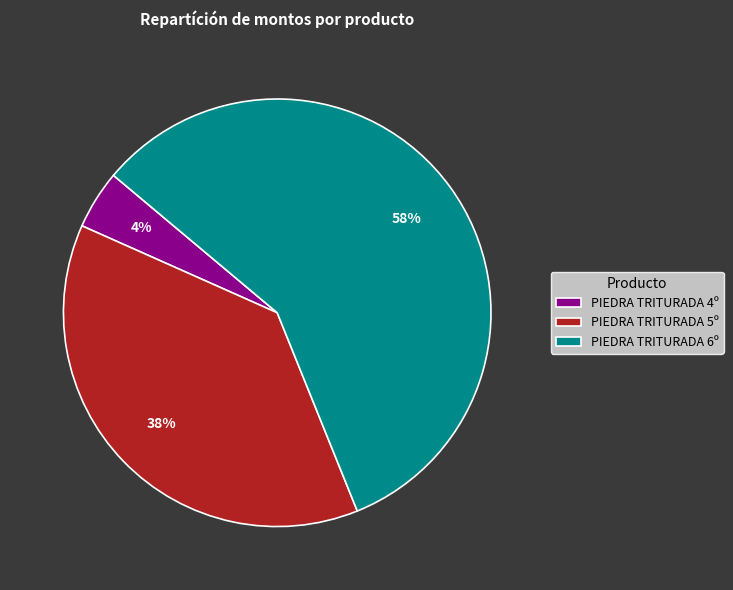

To the nearest percent, what is the average slice percentage?

33%